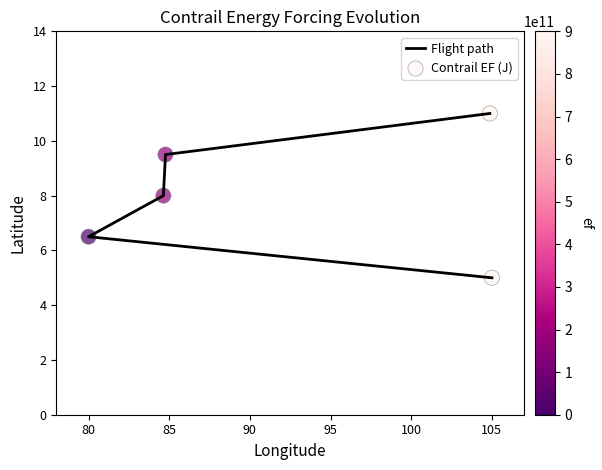

At which category is the sum across all series the highest?

95